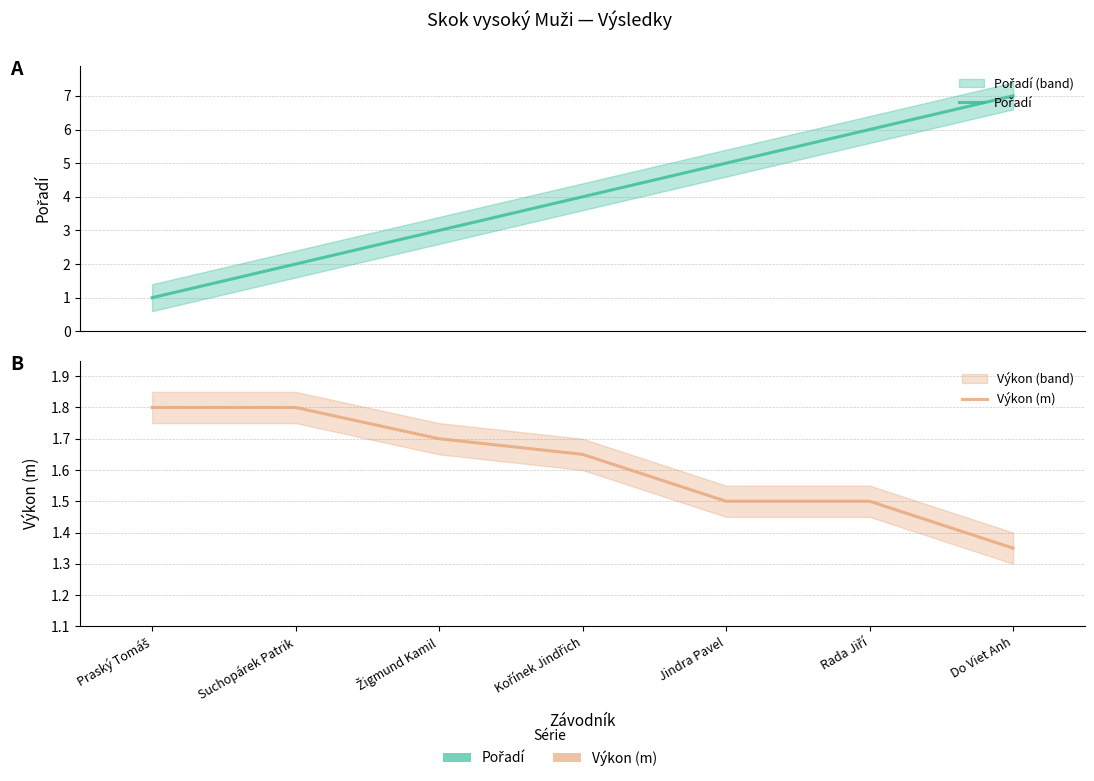

What is the label of the 7th point from the right?

Praský Tomáš